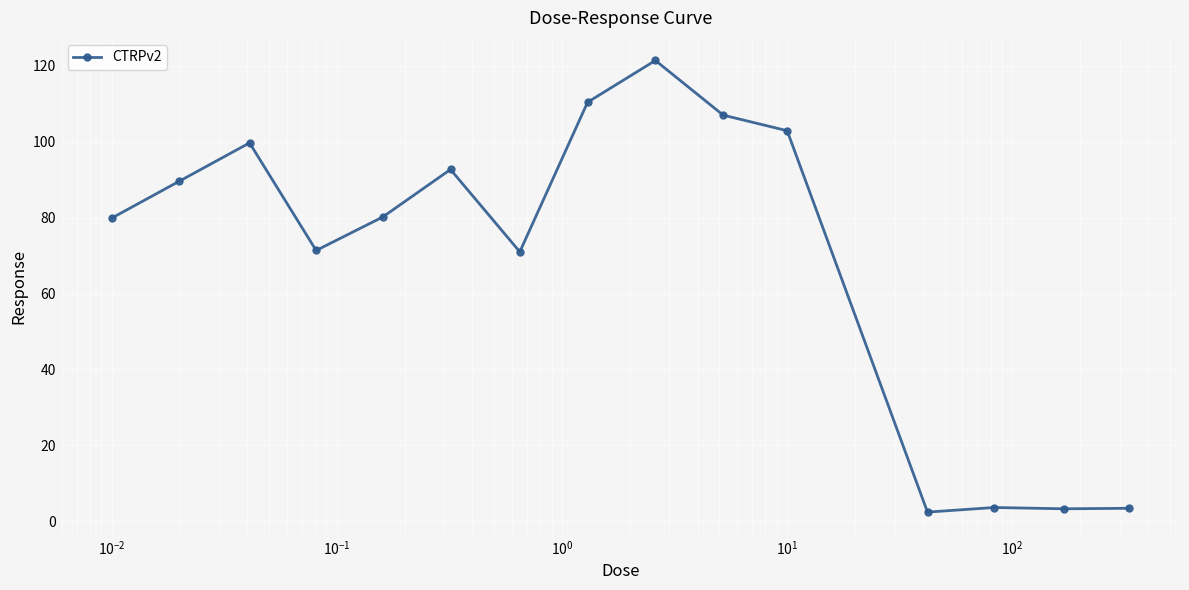

How many distinct data groups are displayed?

1